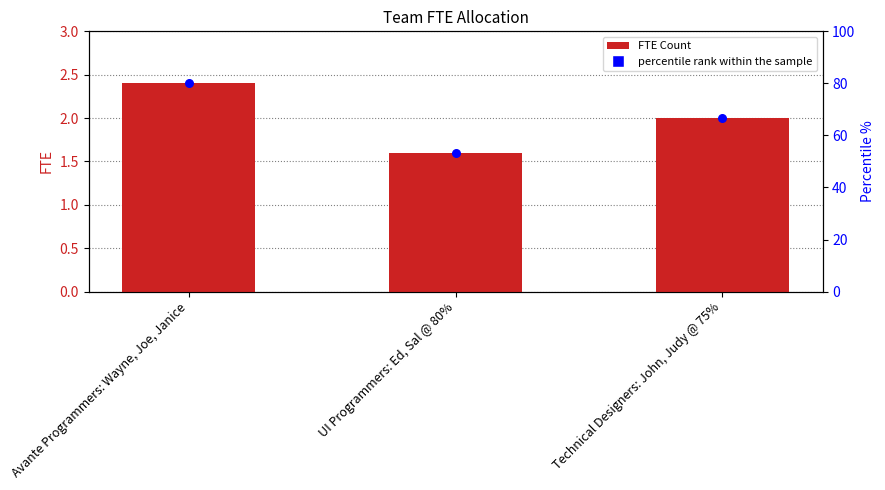

Which series has the largest total across all categories?

percentile rank within the sample